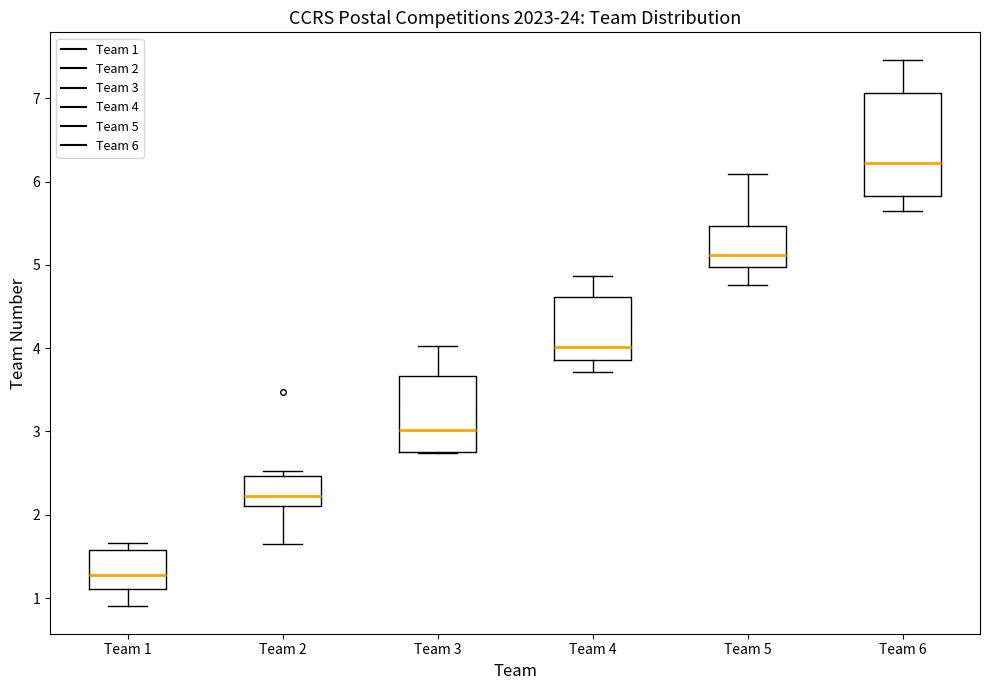

Which box is the tallest, from its lower edge to its upper edge?

Team 6